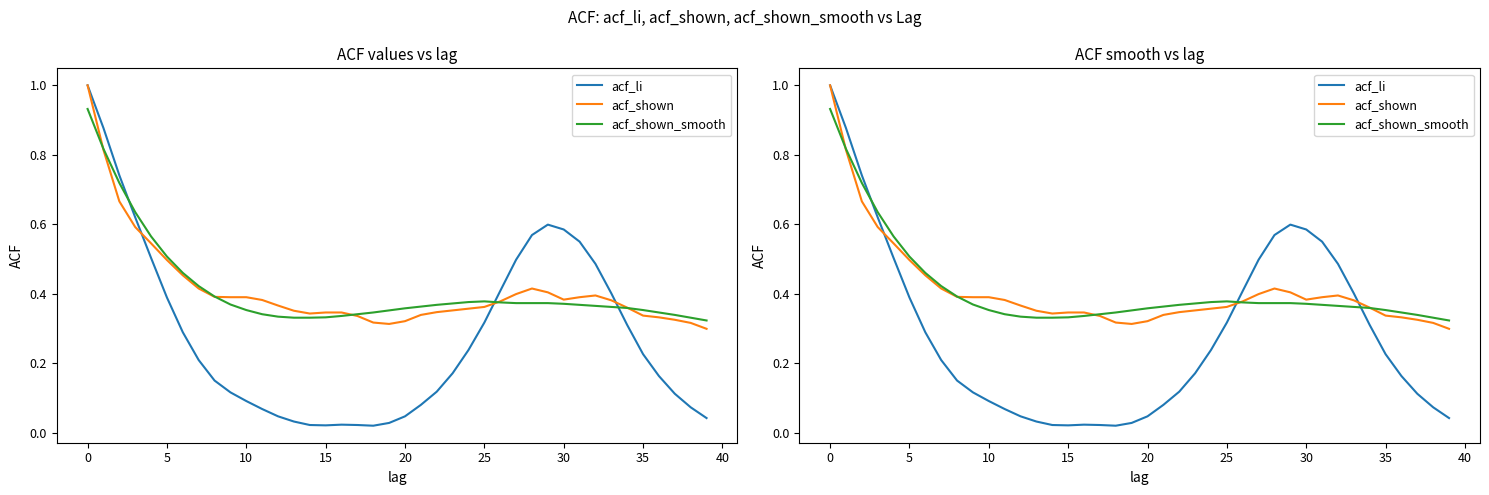

What is the total value across all series at 29?

1.4